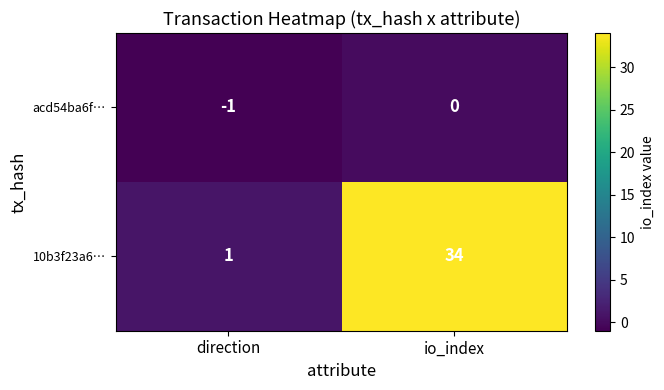

Where is acd54ba6f… nearest to the value 0?

io_index